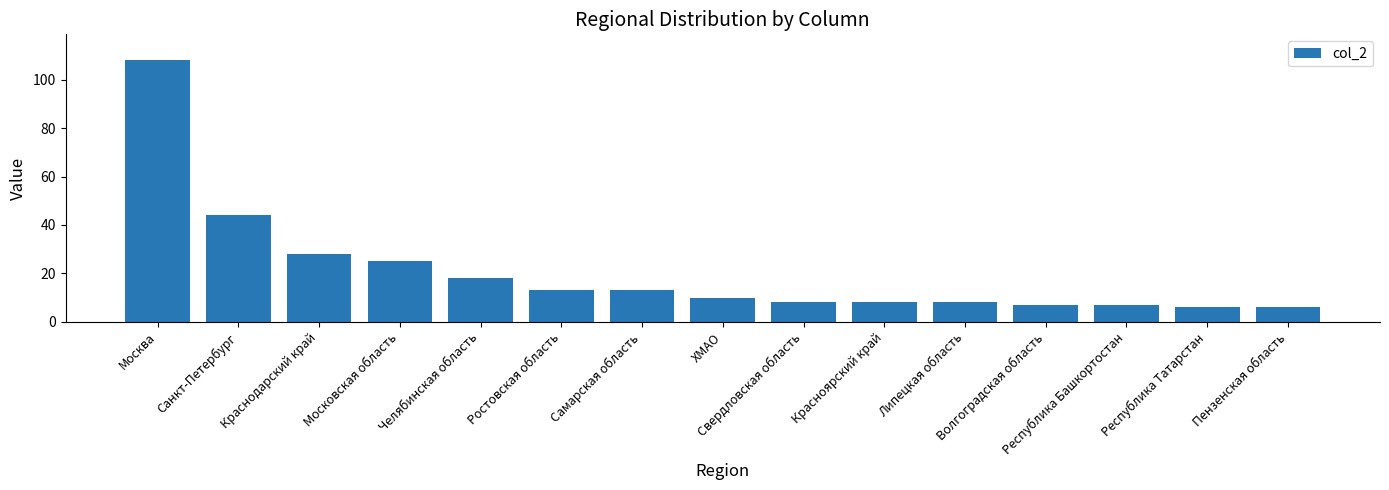

The chart shows a value of 13 at Самарская область. True or false?

True